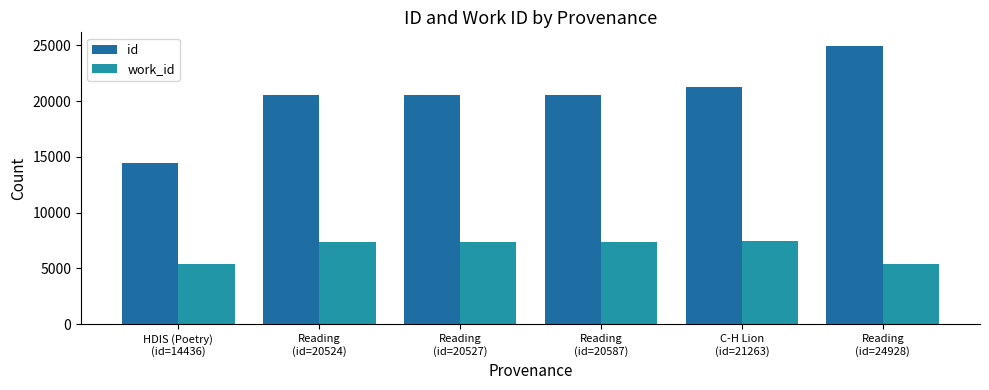

True or false: work_id has a value of 3350 at Reading
(id=20587).

False